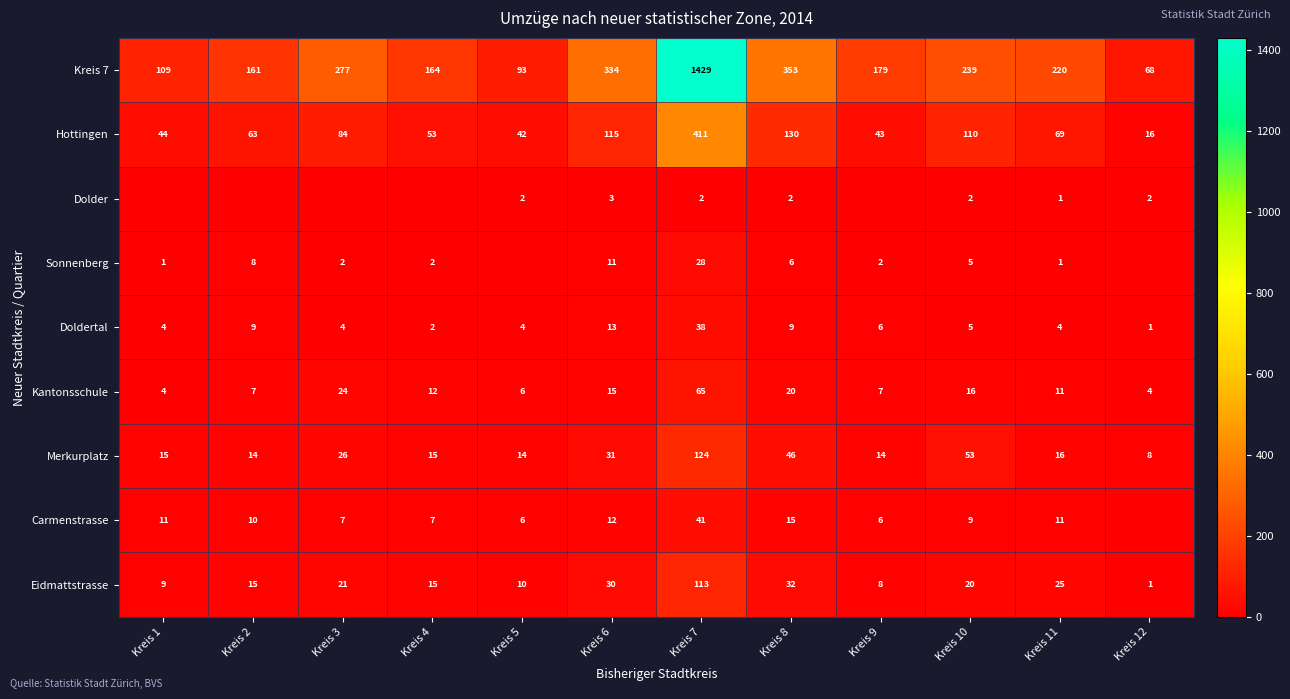

At which label is Kreis 7 closest to 748?

Kreis 8